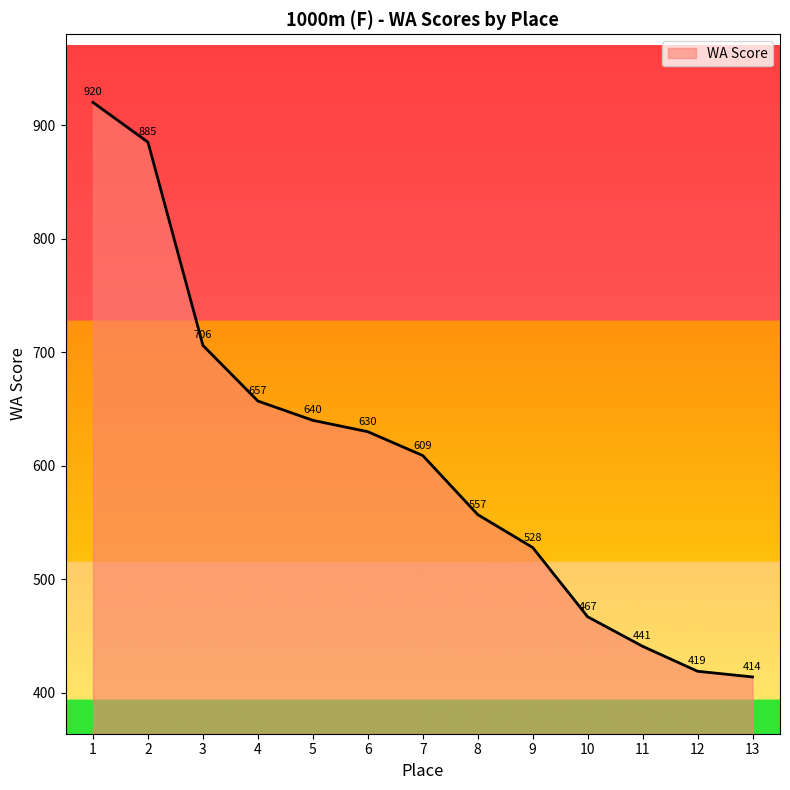

The value at 9 is 528. True or false?

True